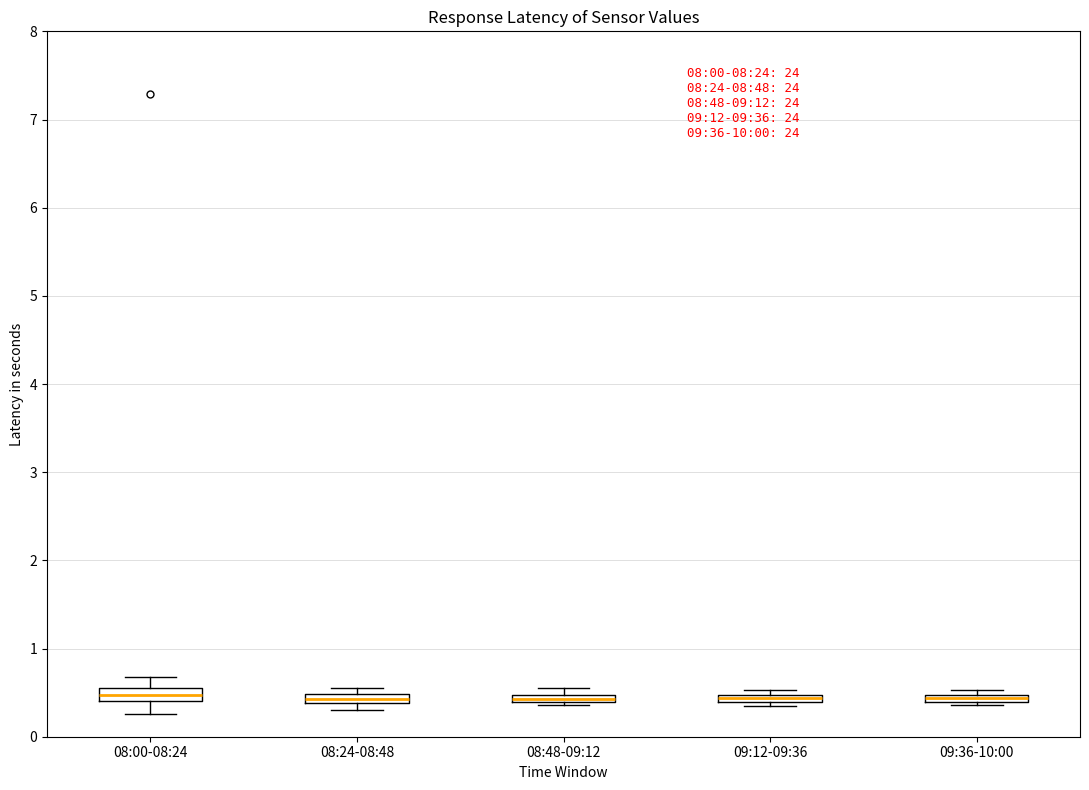

Where is the lower edge of the box for 09:36-10:00 on the y-axis? The values are not printed on the chart, so give them approximately, as read against the axis.

0.4